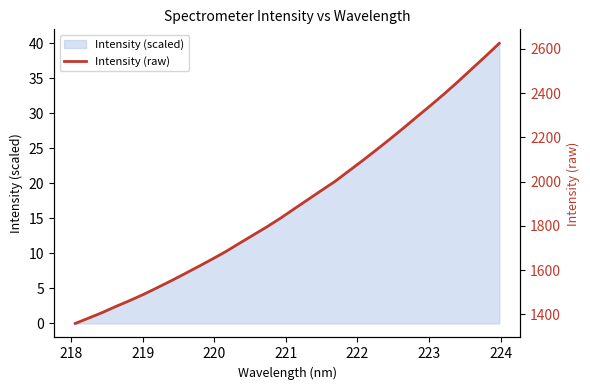

What is the maximum value shown in the chart?

2624.9